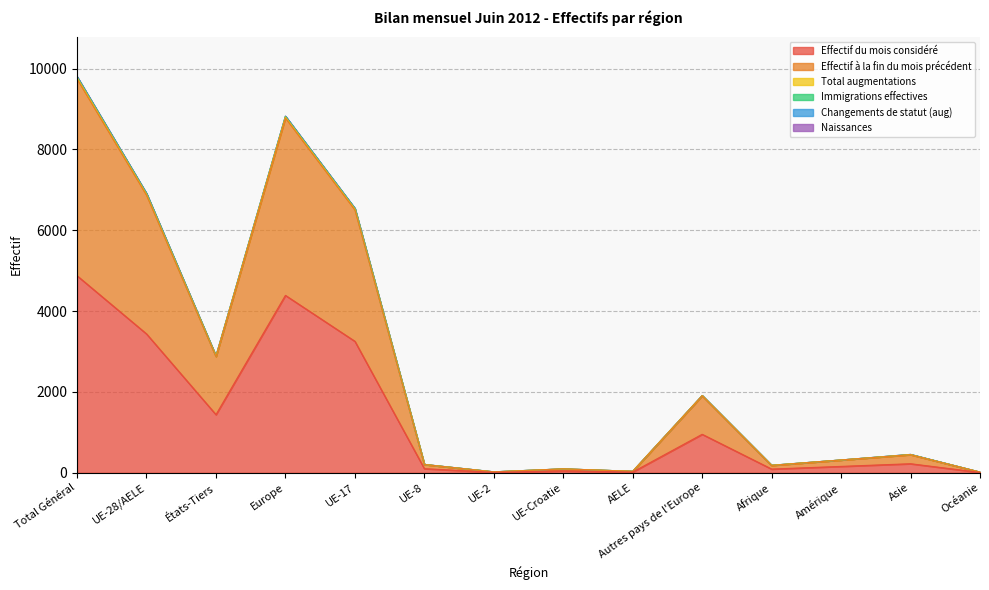

Where does the Immigrations effectives series first go above 456?

Total Général